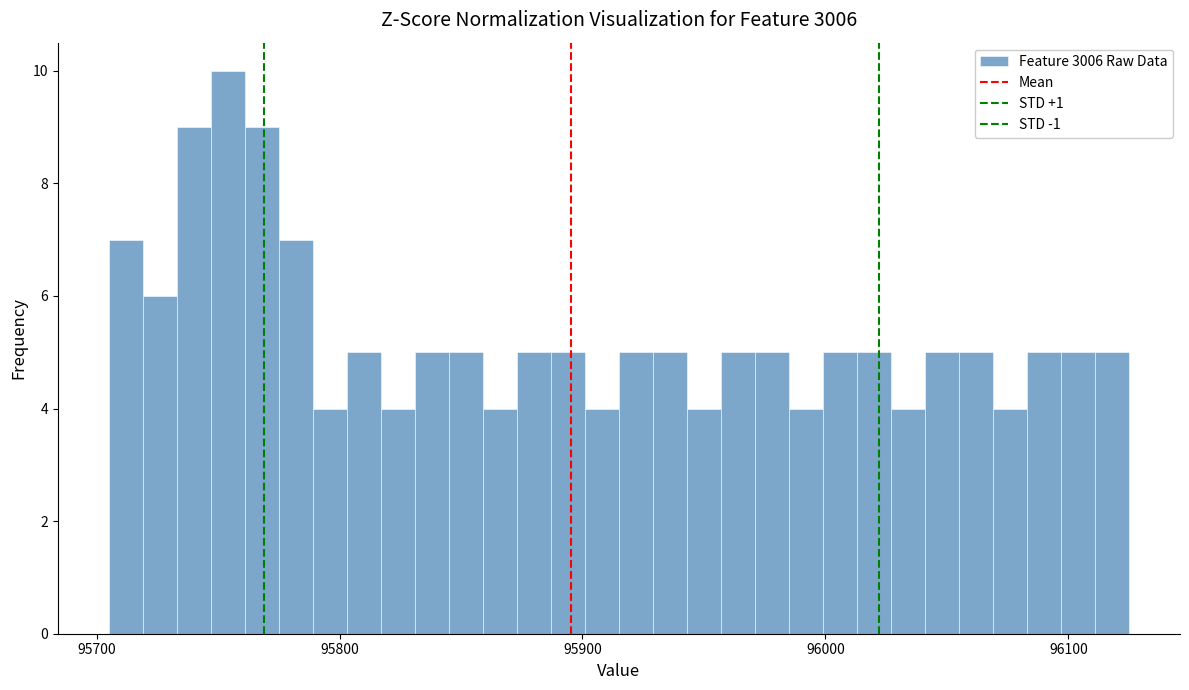

Read against the x-axis, roughly where is the centre of the tallest bar?

95750